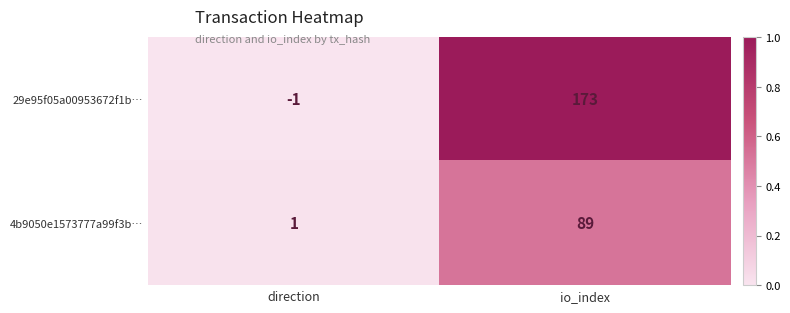

What is the sum of the 4b9050e1573777a99f3b… values at direction and io_index?

90